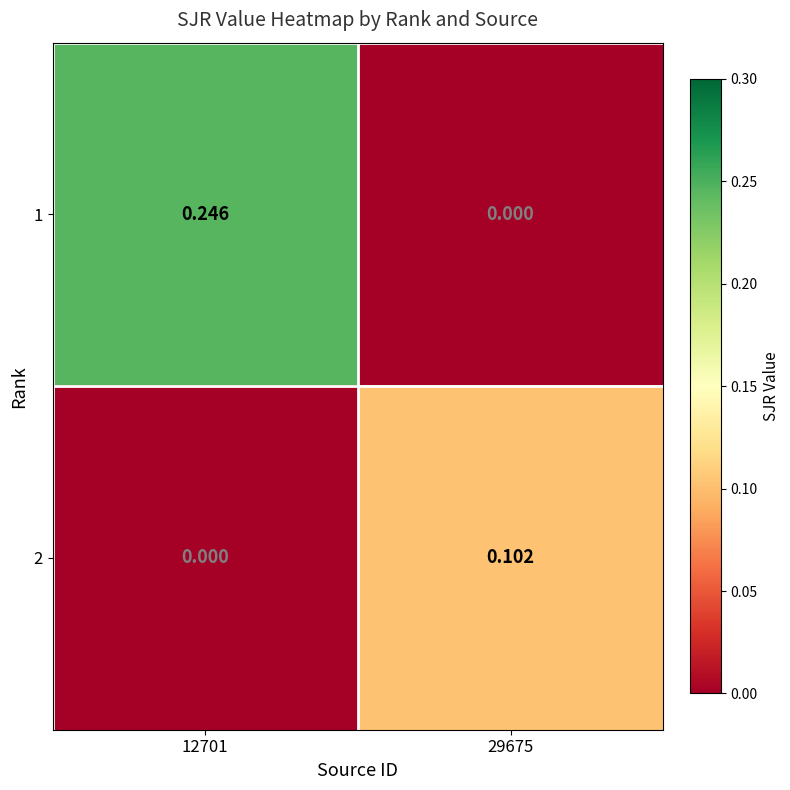

Reading left to right, list all the values displayed in this chart.

1: 12701=0.2	29675=0.0
2: 12701=0.0	29675=0.1